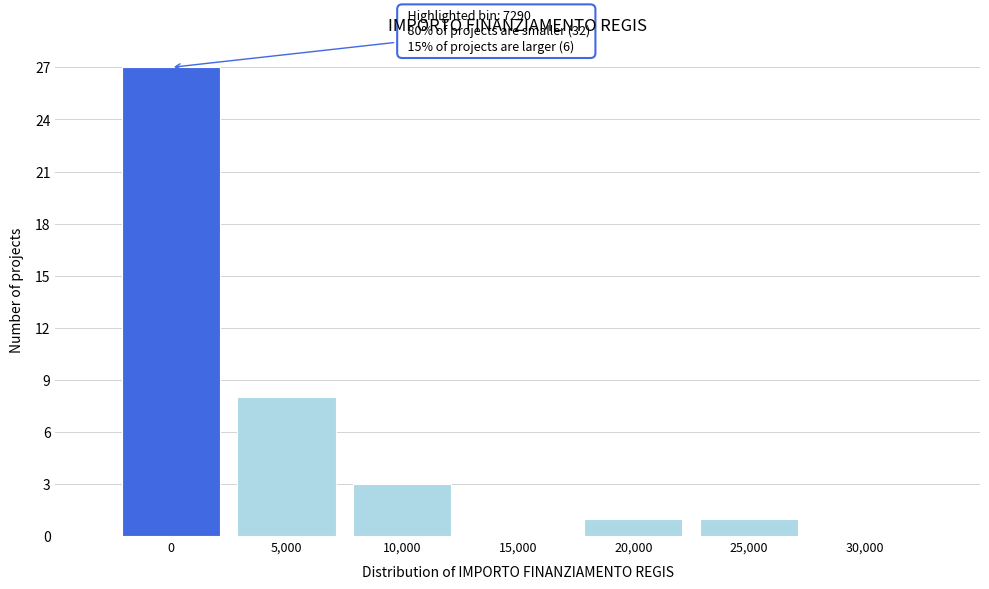

Reading left to right, transcribe all the data shown in this chart.

0=27	5,000=8	10,000=3	15,000=0	20,000=1	25,000=1	30,000=0